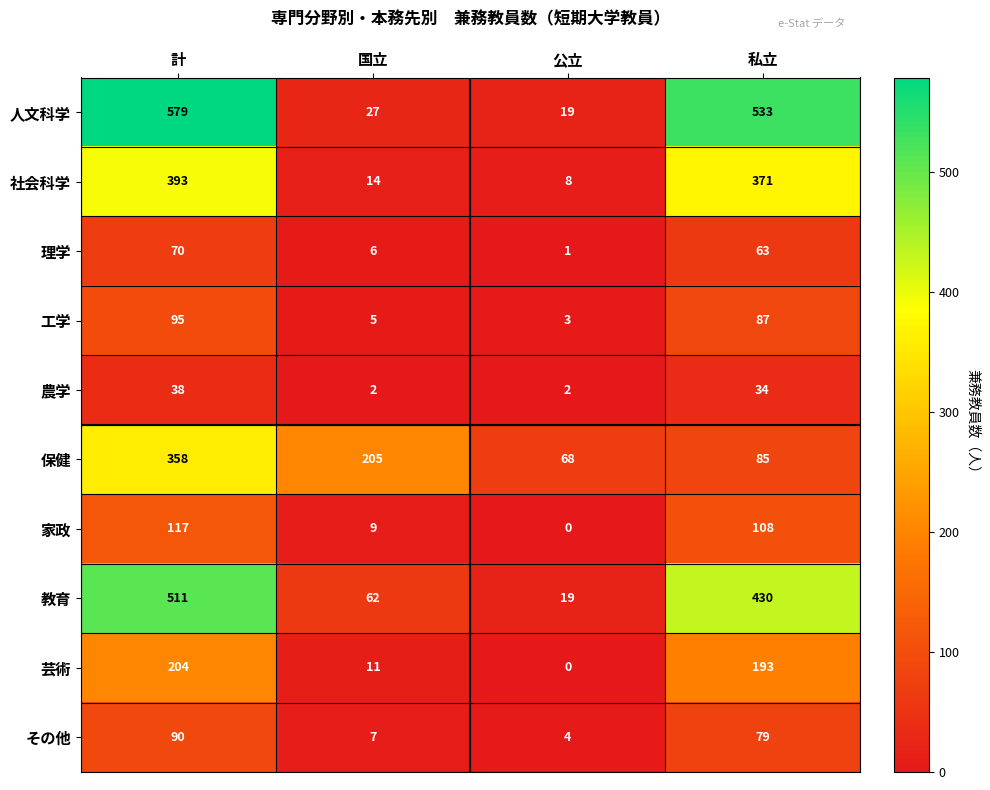

Which category has the highest value in the 工学 series?

計